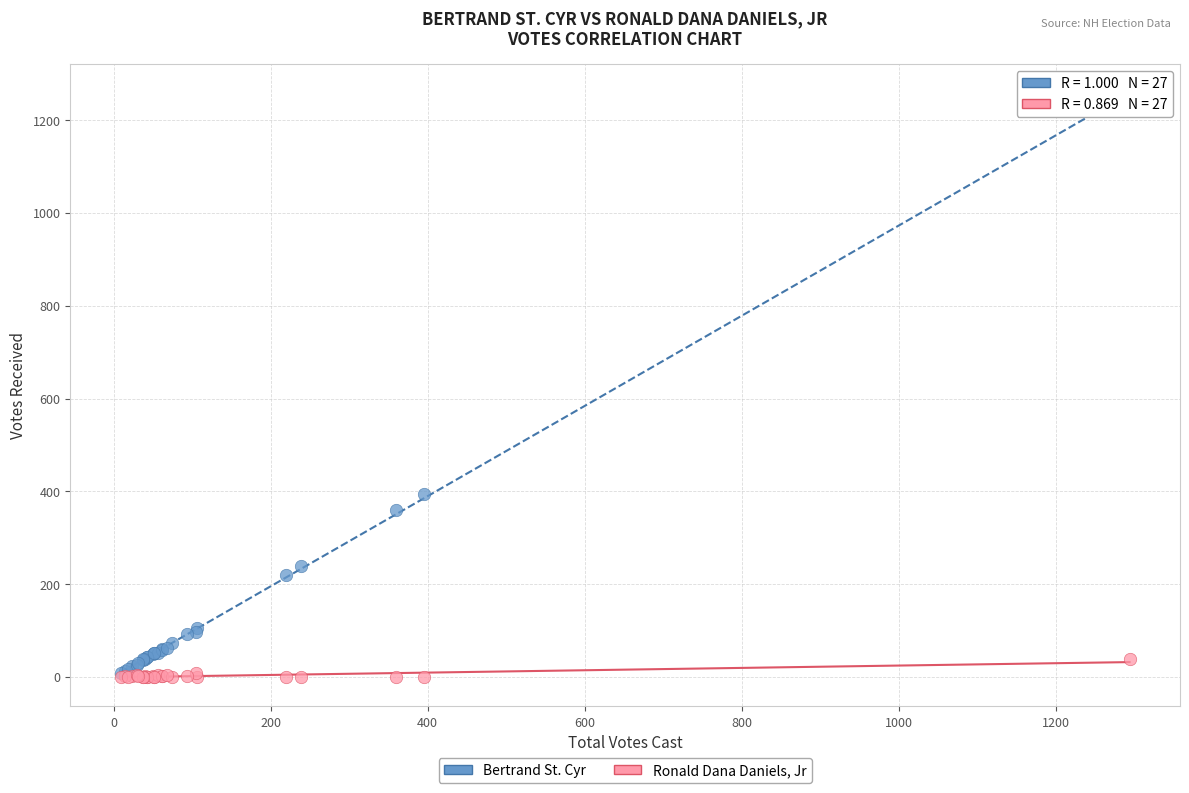

In the Bertrand St. Cyr series, what Y value is closest to 630?

395